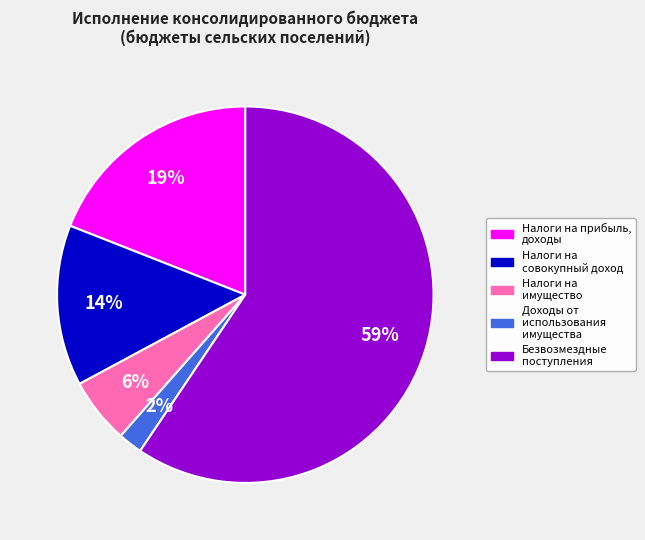

To the nearest percent, what is the average slice percentage?

20%